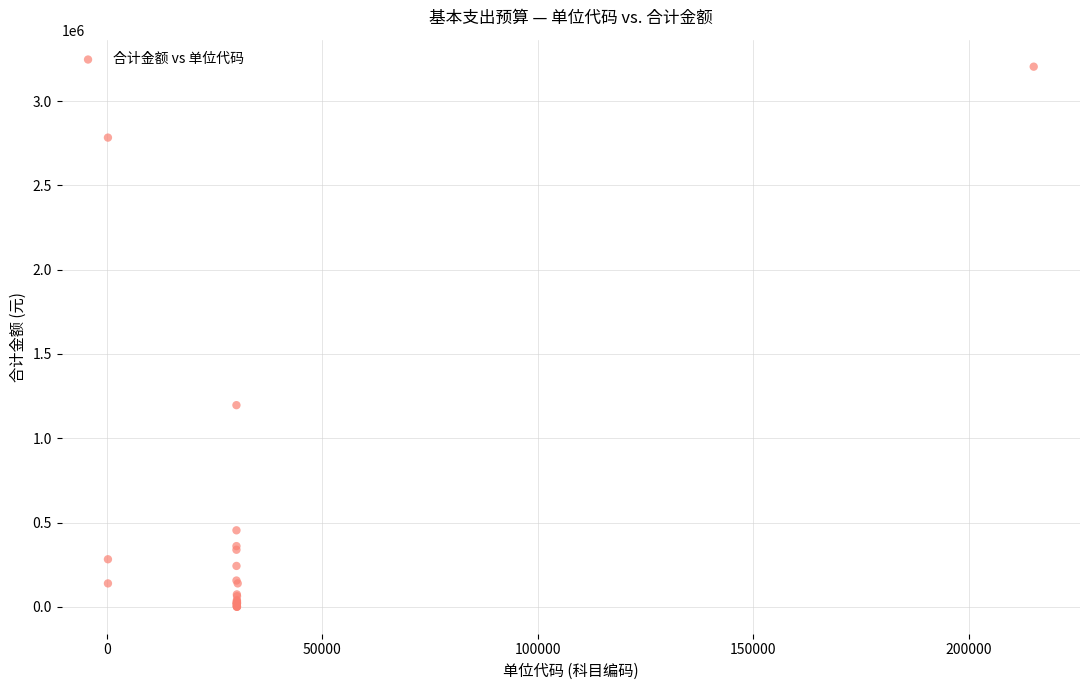

What Y value in the scatter plot is closest to 1602360?

1196197